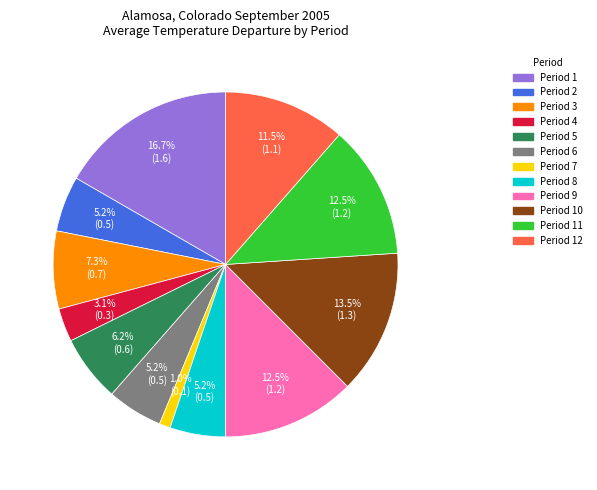

How many slices are in this pie chart?

12